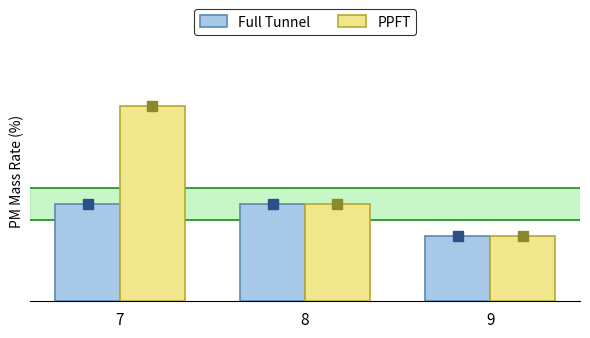

Which has a higher value, 9 or 7?

7